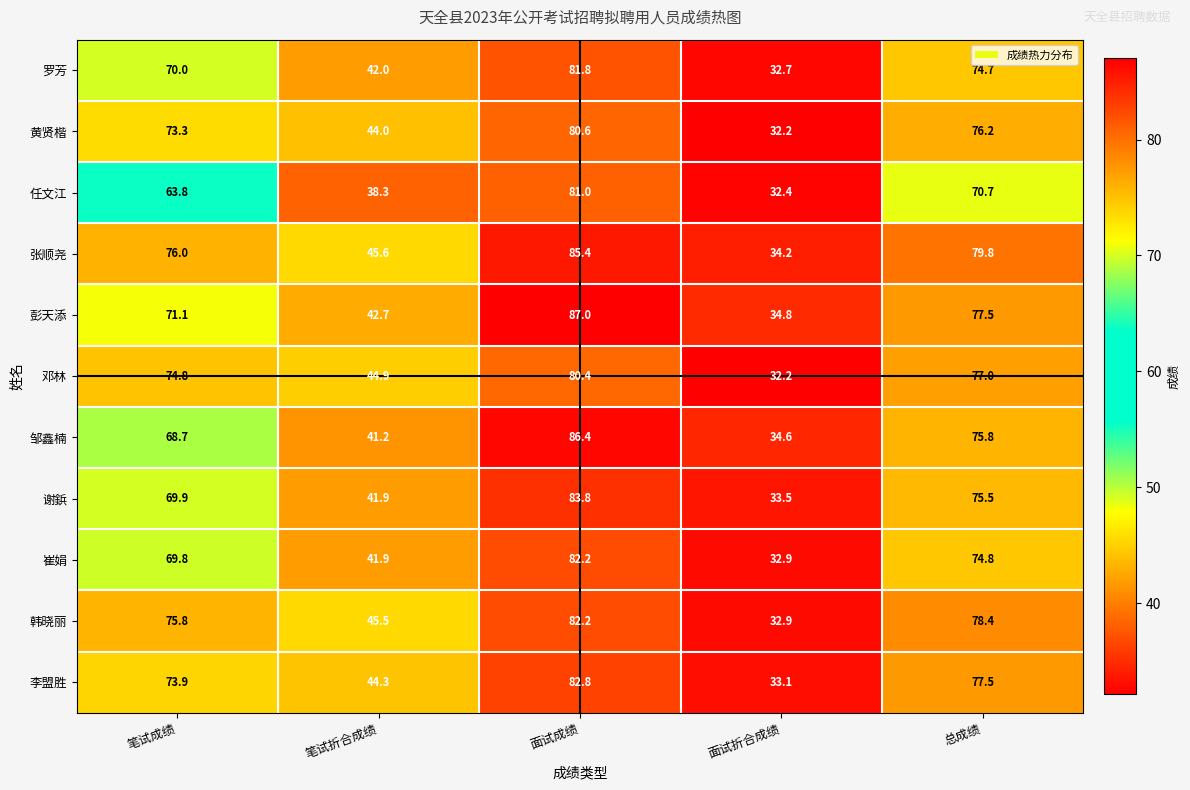

What is the total value across all series at 笔试折合成绩?

472.3